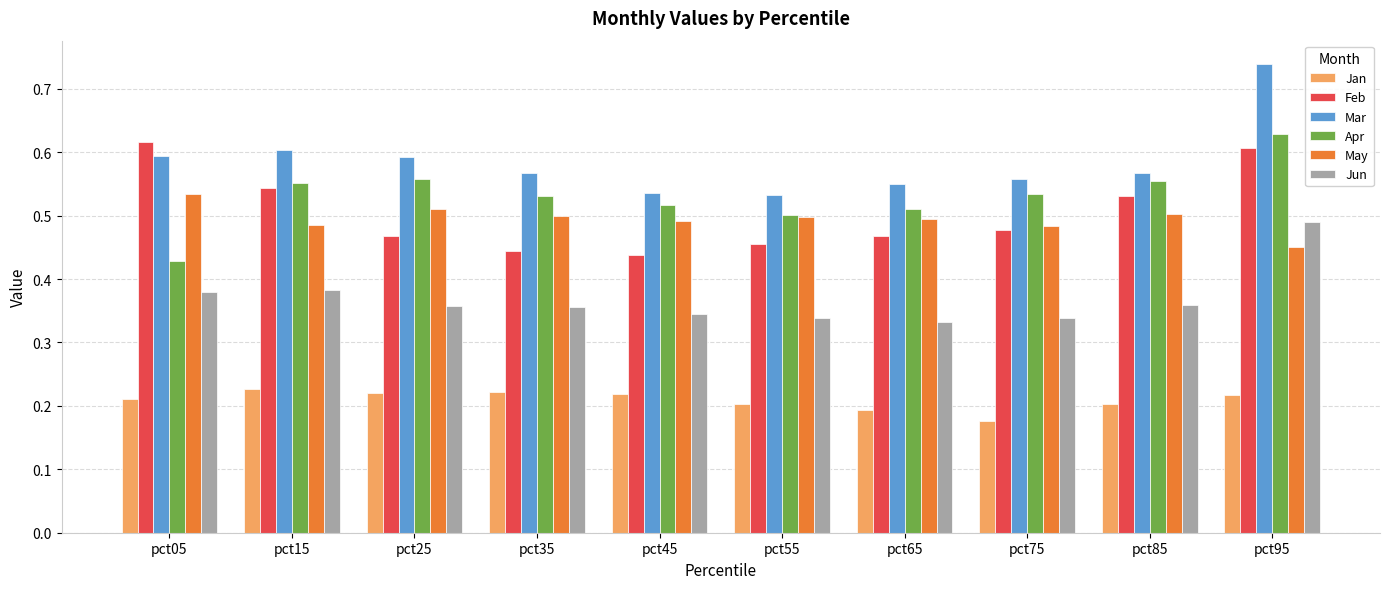

Where is Jan nearest to the value 0?

pct75